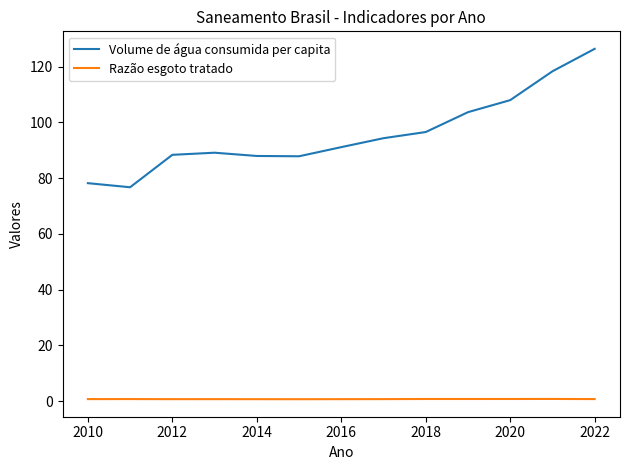

True or false: Razão esgoto tratado and Volume de água consumida per capita intersect in this chart.

False